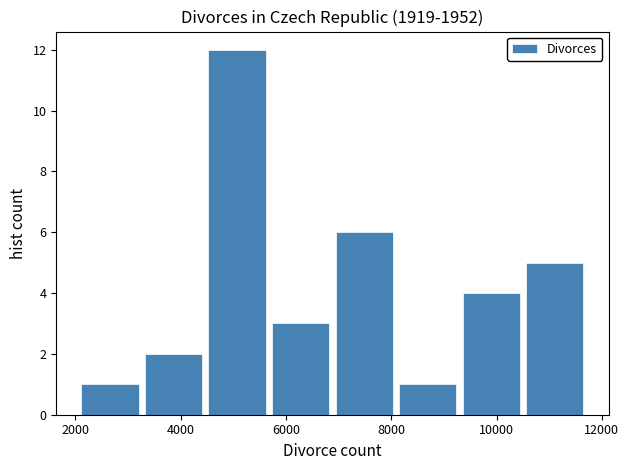

What is the height of the bar covering 8000 to 9200 on the x-axis? Neither the bar edges nor the heights are printed on the chart, so give them approximately, as read against the axes.

1